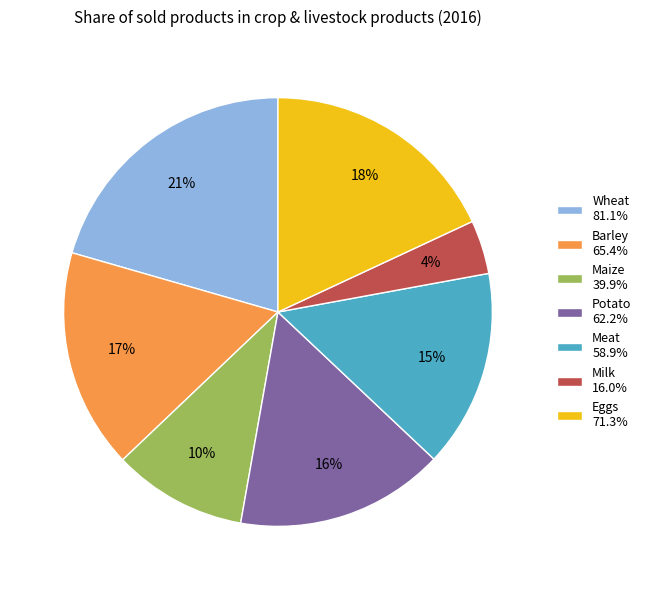

How many segments does this pie chart have?

7